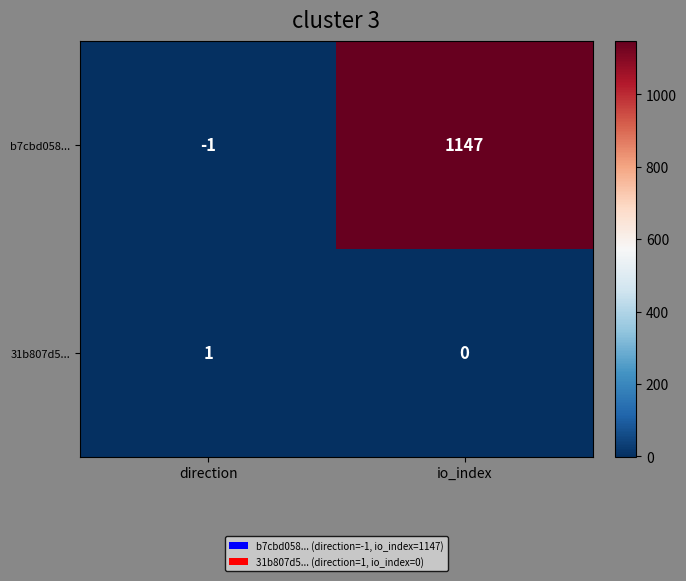

List the series in order of their overall mean, highest first.

b7cbd058..., 31b807d5...